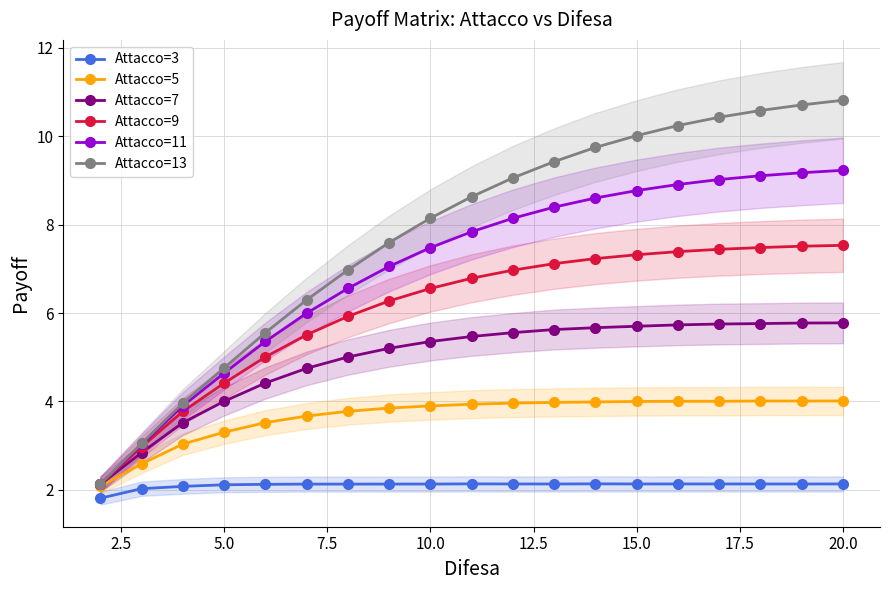

True or false: Attacco=11 and Attacco=3 intersect in this chart.

False